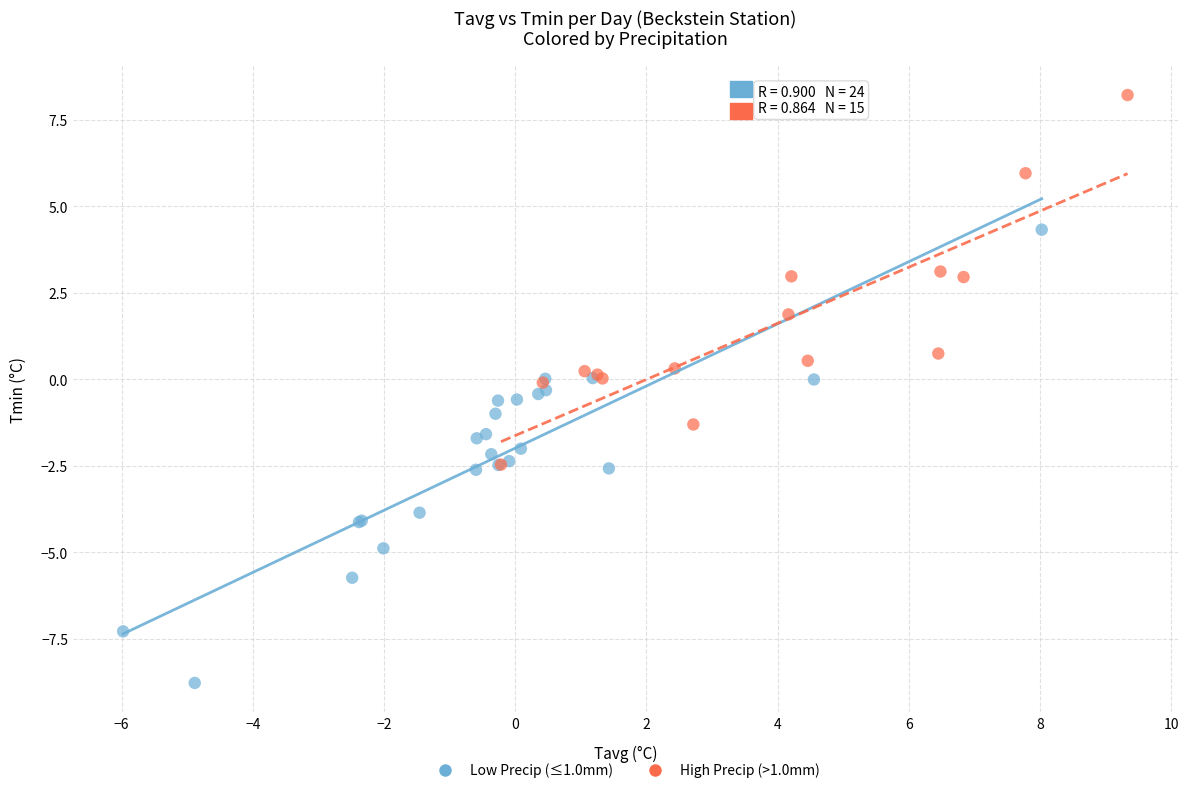

Which series reaches the minimum Y coordinate?

Low Precip (≤1.0mm)